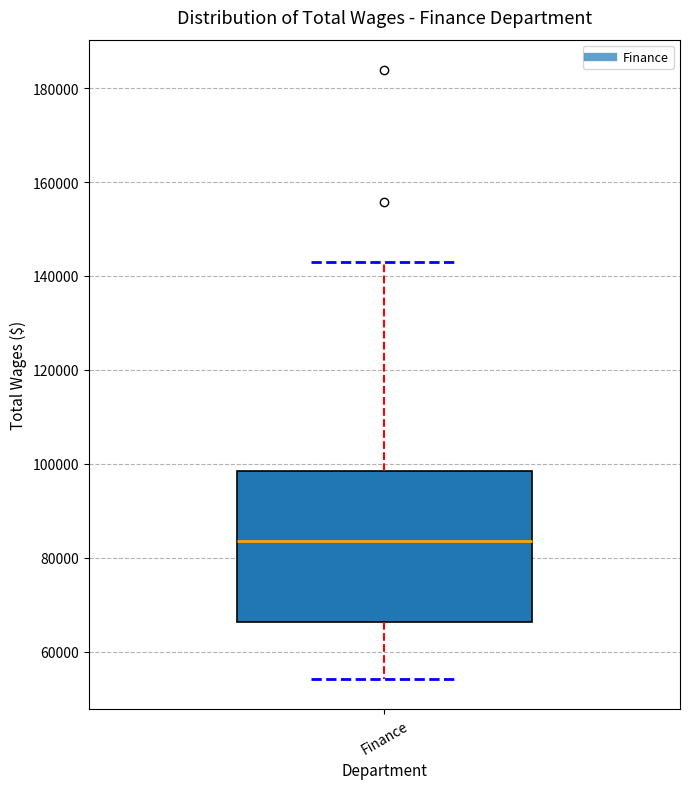

Where does the upper whisker of the box for Finance end on the y-axis? The values are not printed on the chart, so give them approximately, as read against the axis.

142000